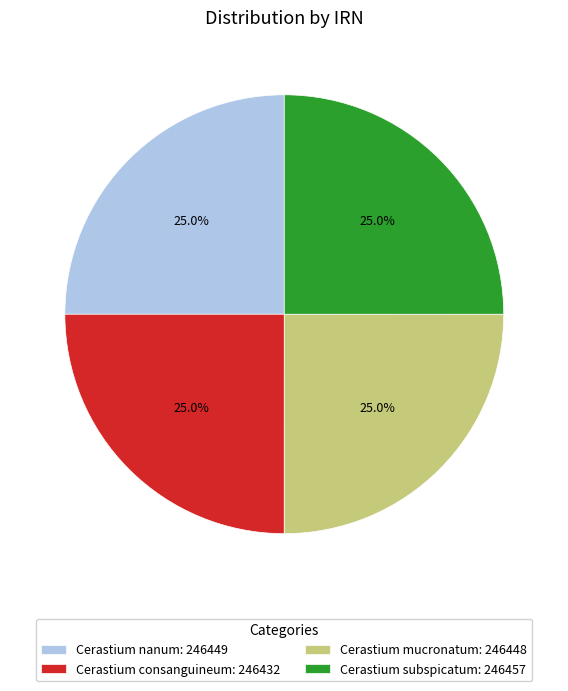

How many slices are in this pie chart?

4